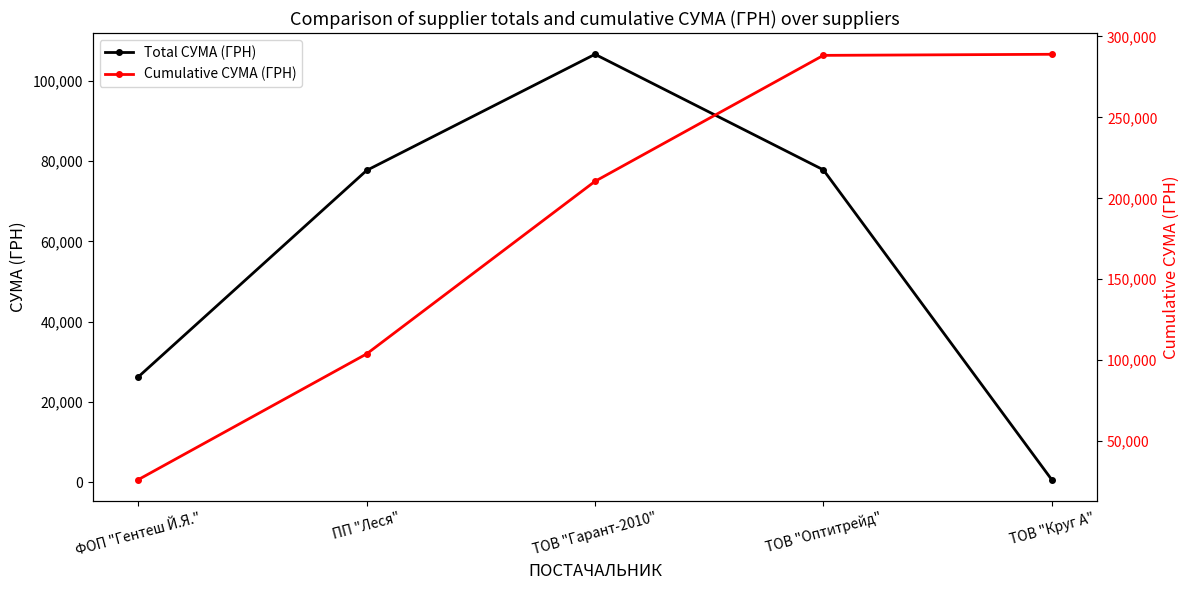

True or false: Total СУМА (ГРН) has a value of 106586.8 at ТОВ "Гарант-2010".

True